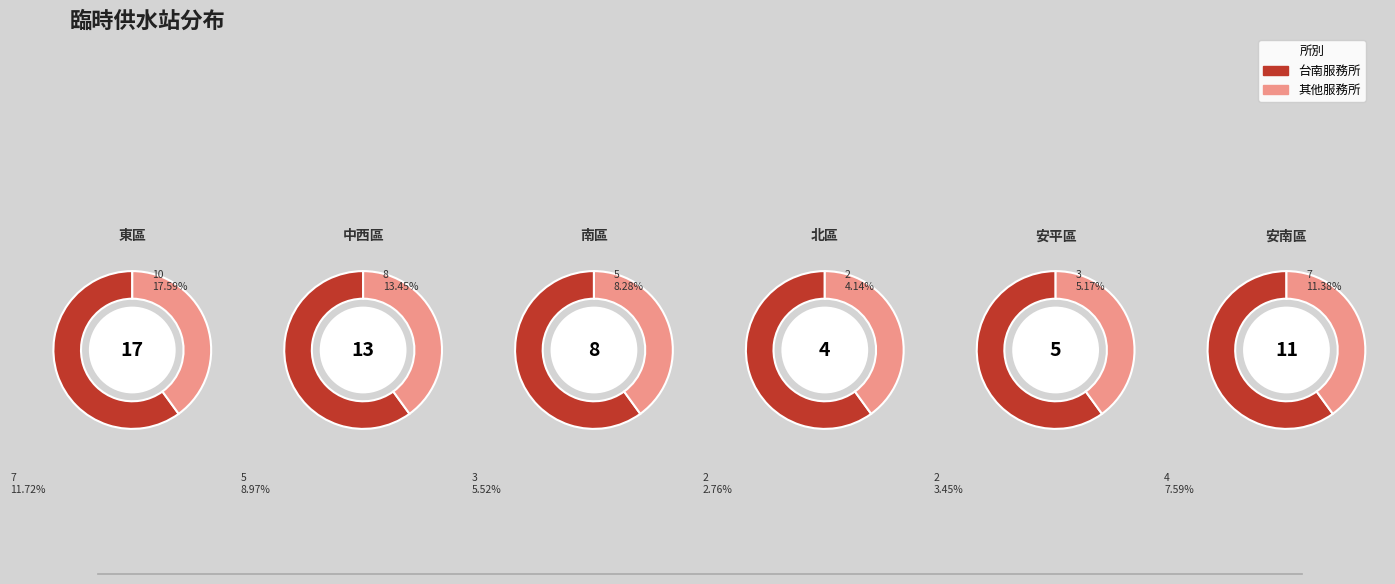

How many segments does this pie chart have?

6